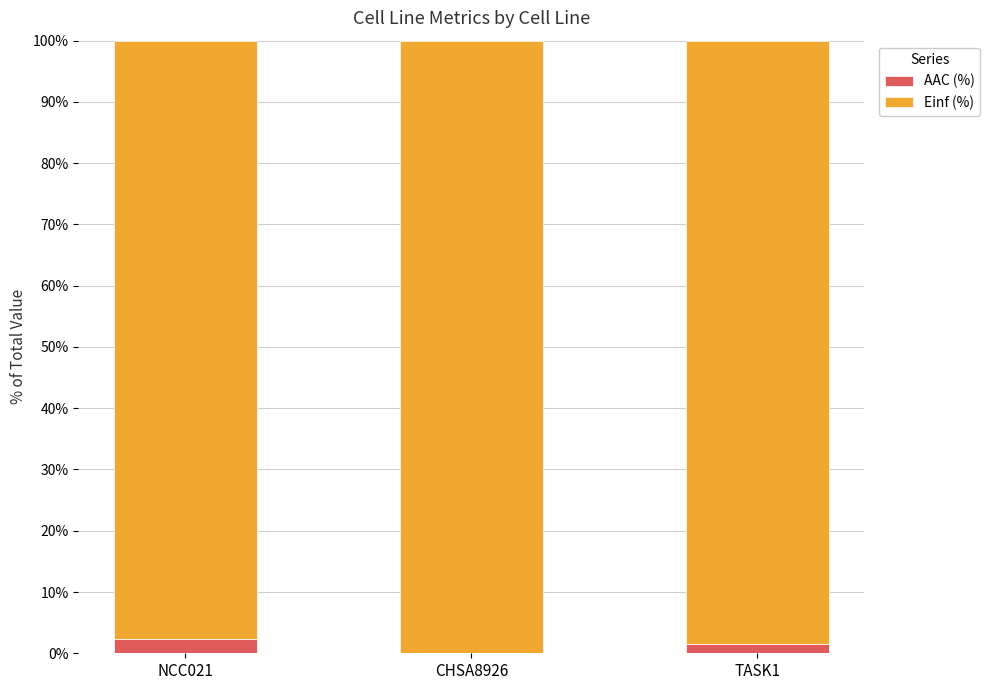

Is it true that AAC (%) equals 0.0 at CHSA8926?

True